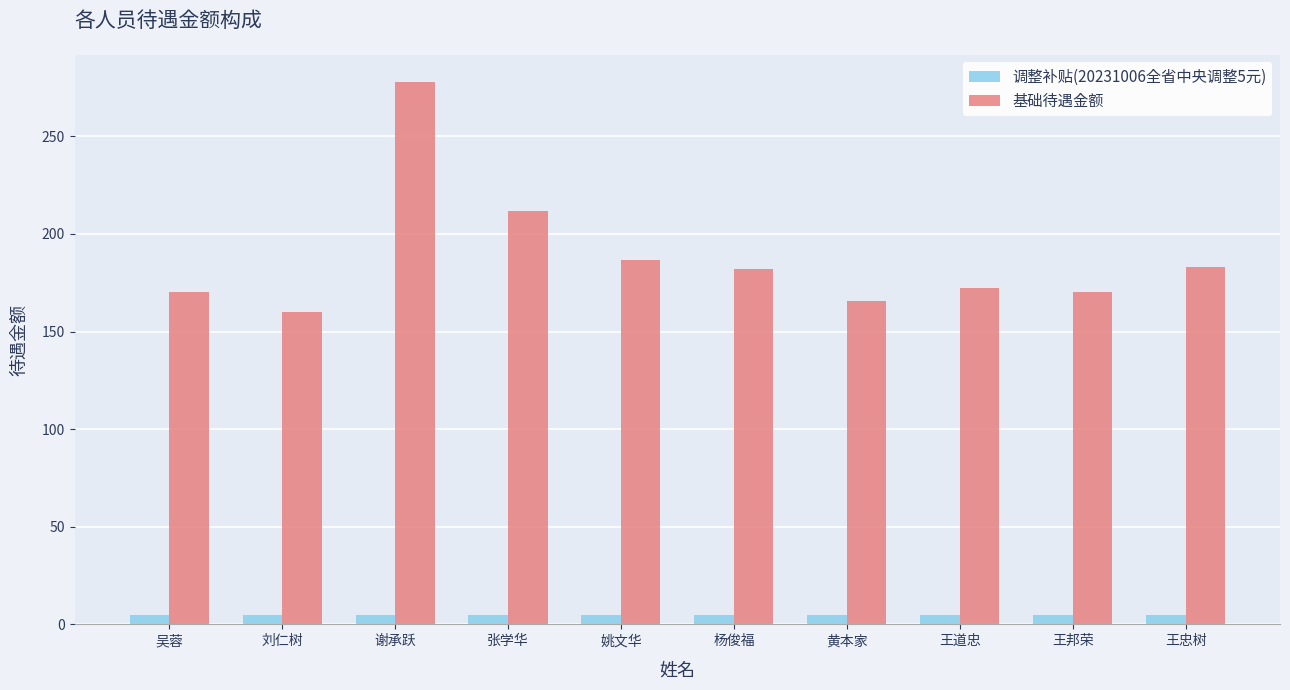

What value does the 调整补贴(20231006全省中央调整5元) series have at 刘仁树?

5.0